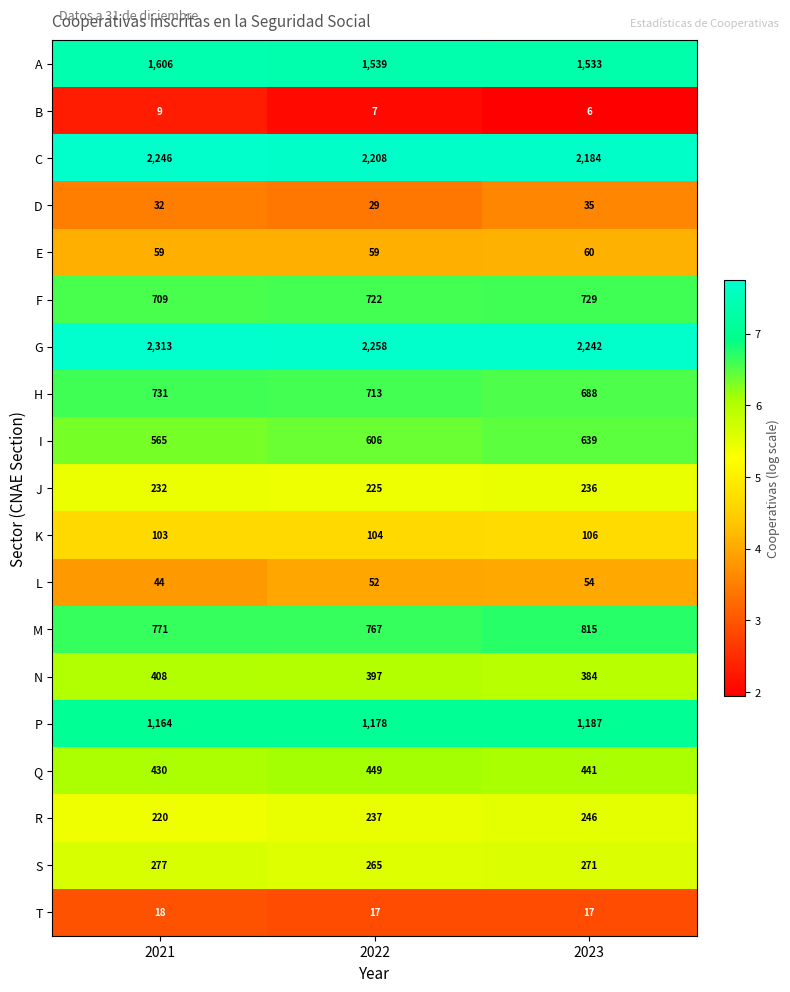

What is the difference between the maximum and minimum values in the I series?

74